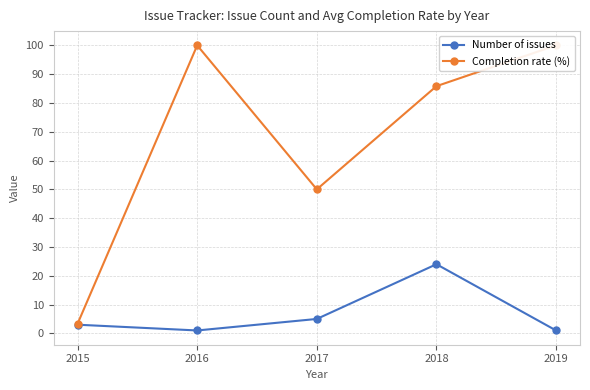

Where is Completion rate (%) nearest to the value 51?

2017